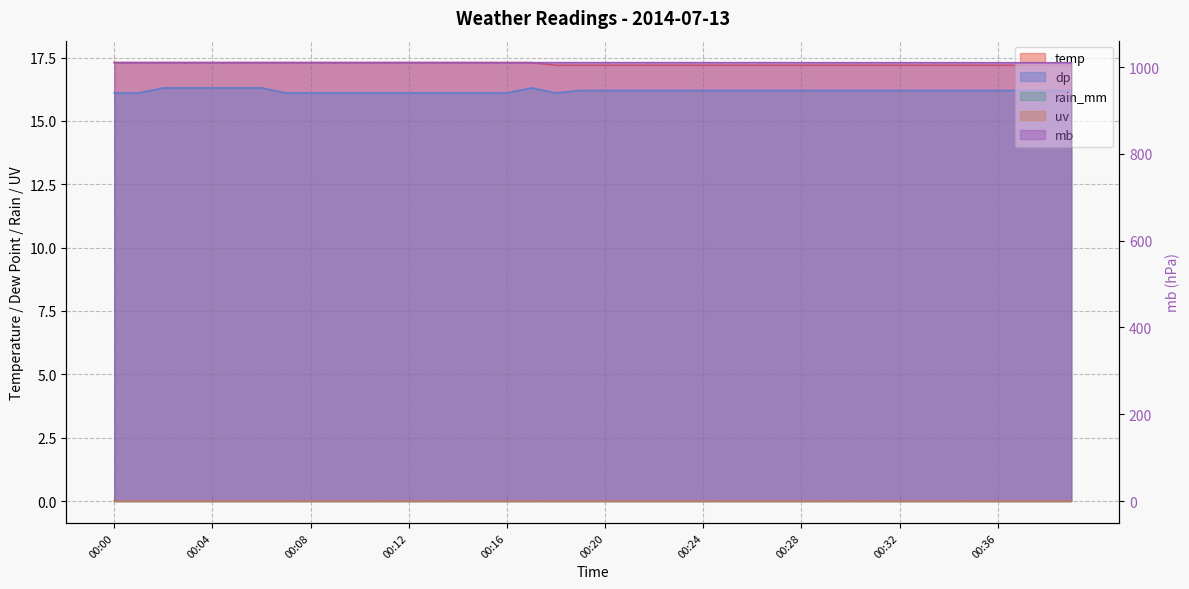

What is the value of the dp point at the 17th from the left?

16.1